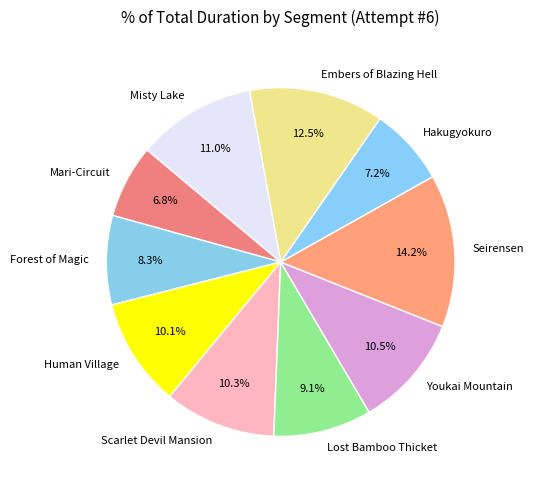

To the nearest percent, what is the average slice percentage?

10%